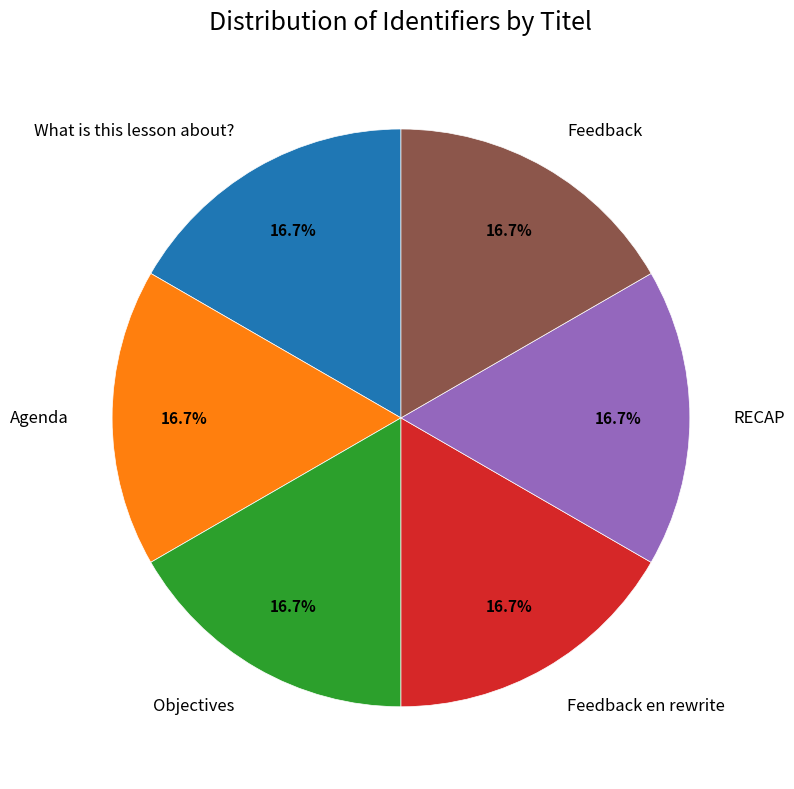

Is the sum of Feedback en rewrite and RECAP greater than half?

No